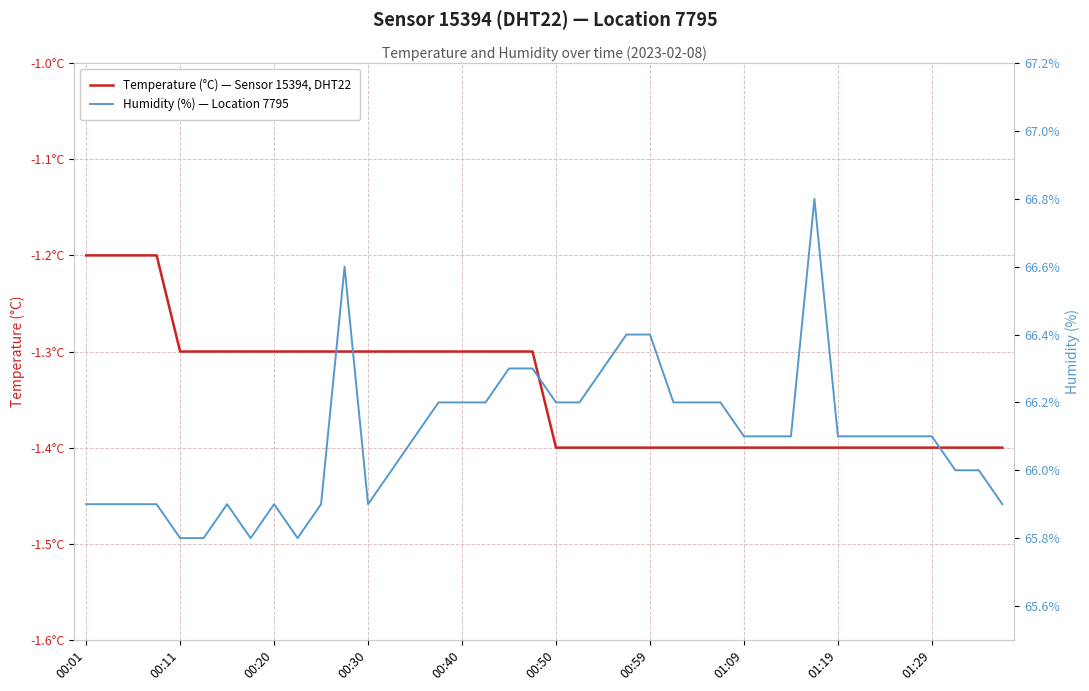

What is the difference between the Temperature (°C) — Sensor 15394, DHT22 values at 39 and 14?

0.1